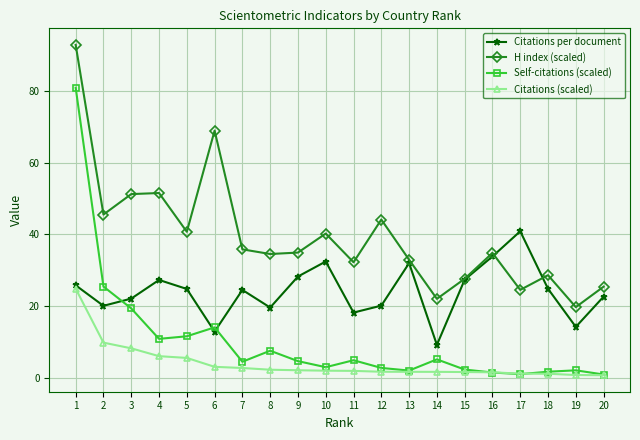

What is the value of the Self-citations (scaled) point at the 7th from the left?

4.5